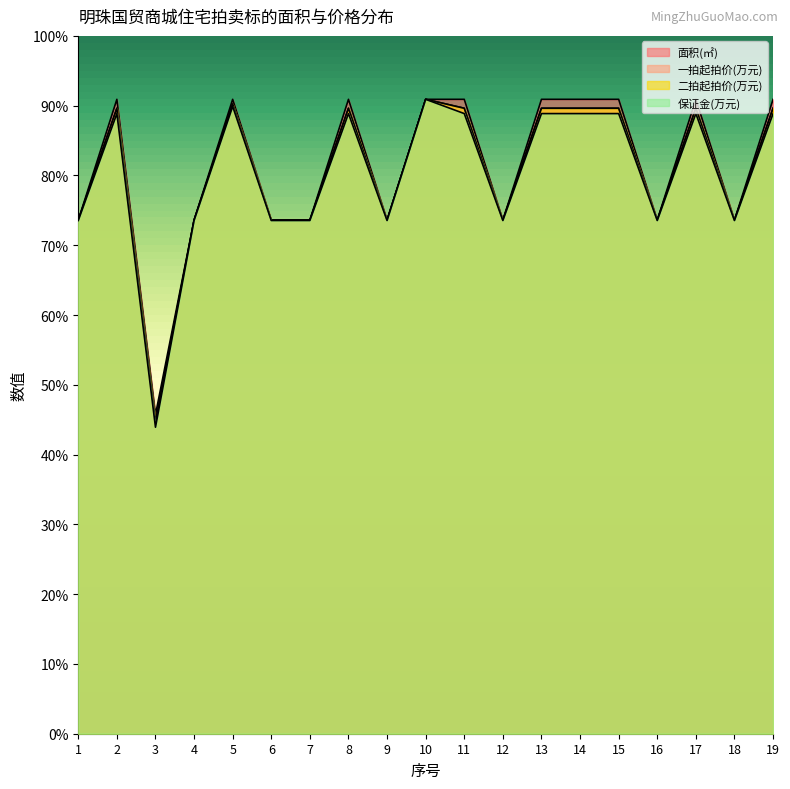

At which category is the sum across all series the highest?

10